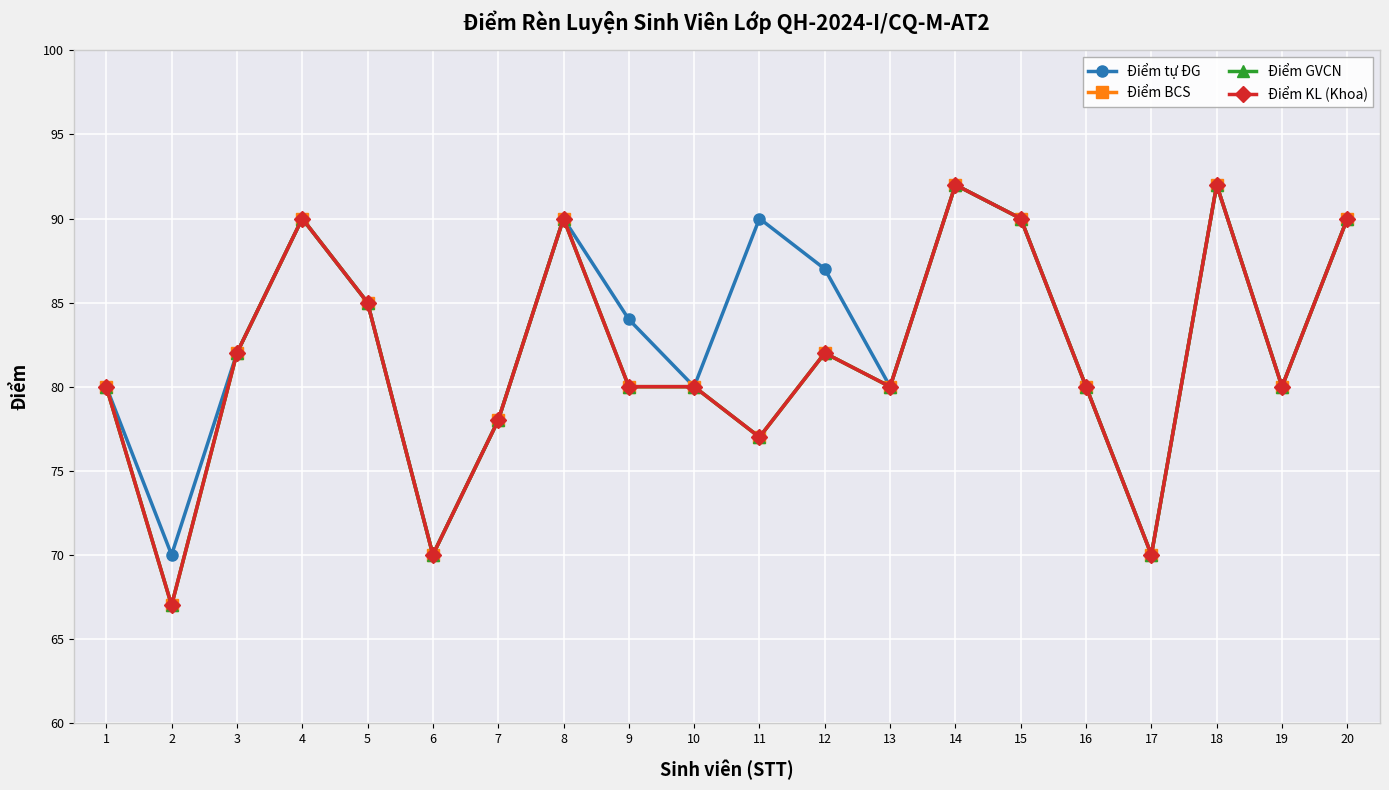

At which label does Điểm tự ĐG reach its peak?

14